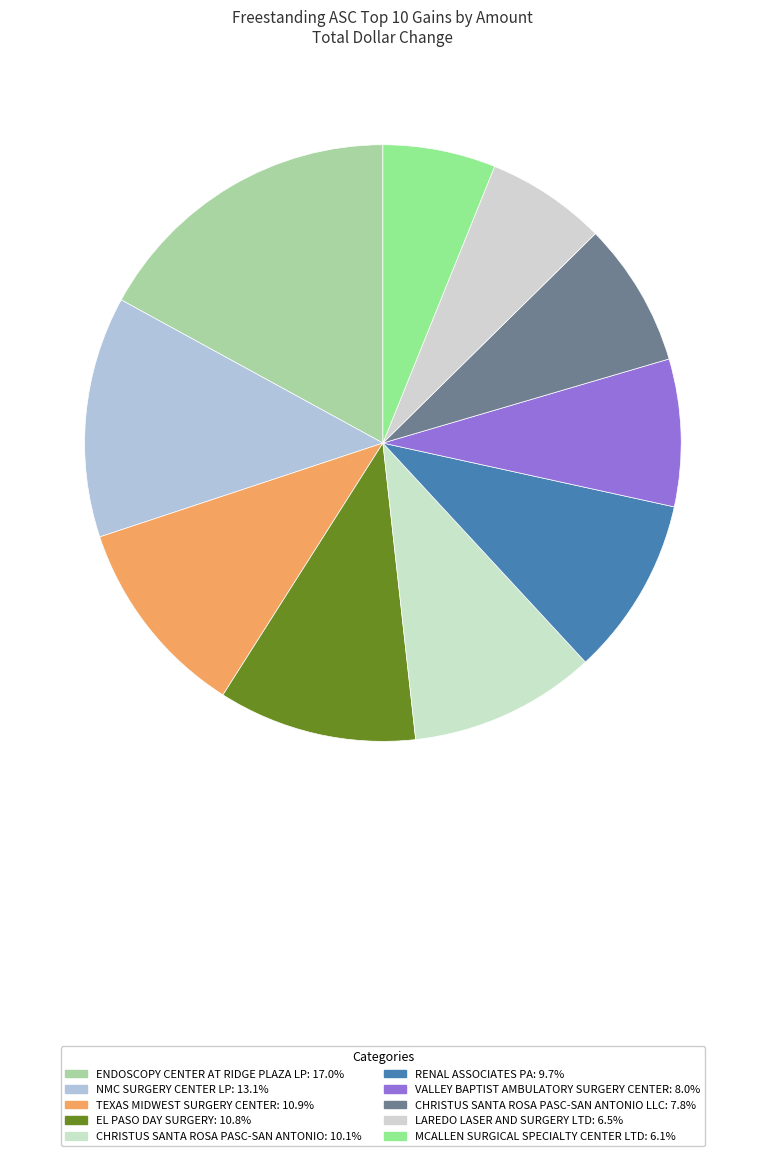

Count the number of slices in the pie.

10